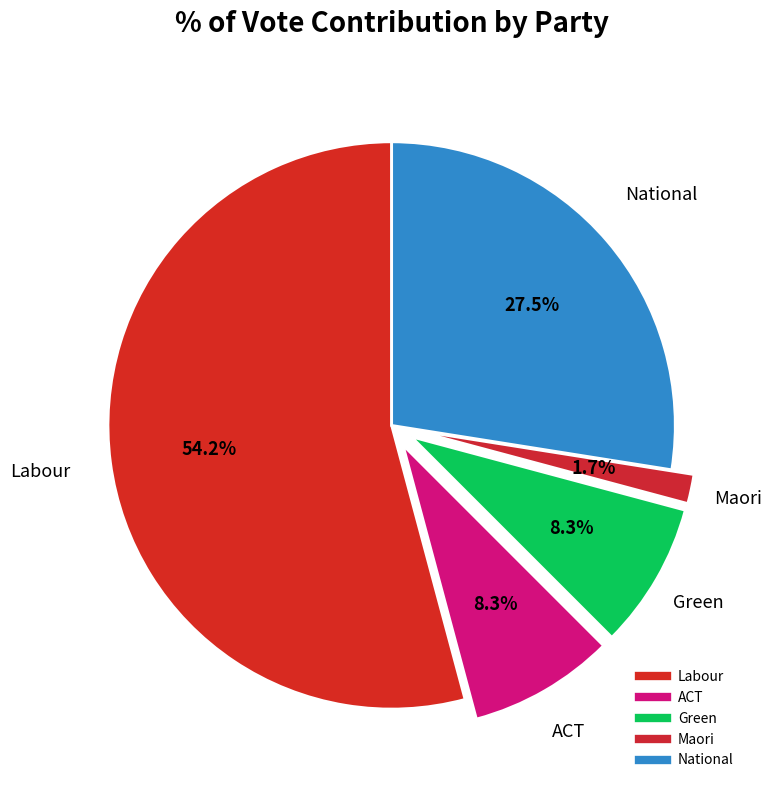

What percentage is NOT represented by Labour?

45.8%